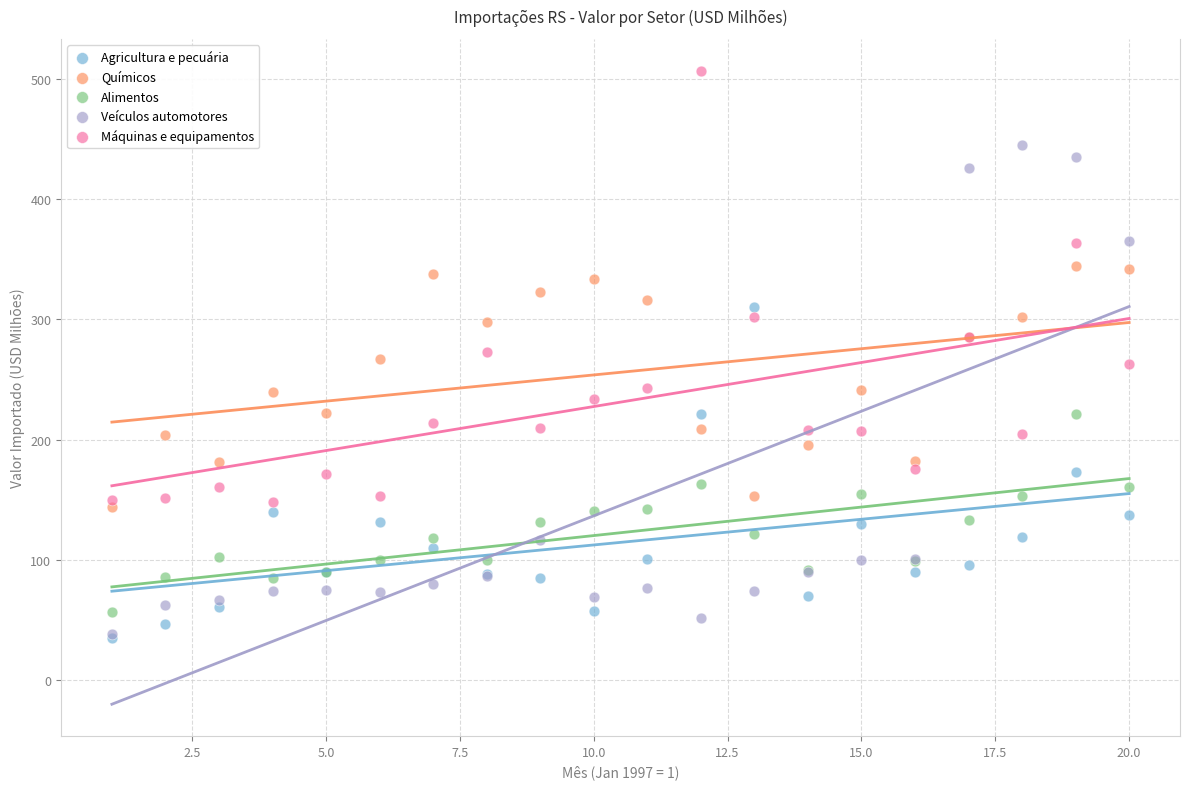

What are all the series names shown in the legend?

Agricultura e pecuária, Químicos, Alimentos, Veículos automotores, Máquinas e equipamentos